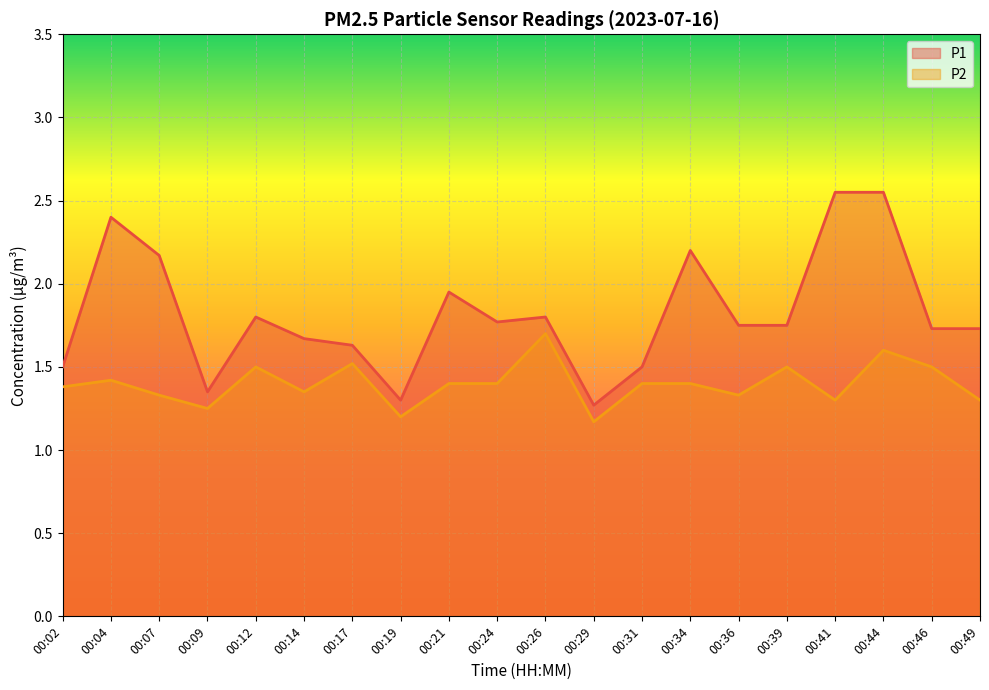

Read the P2 value at 00:07.

1.3